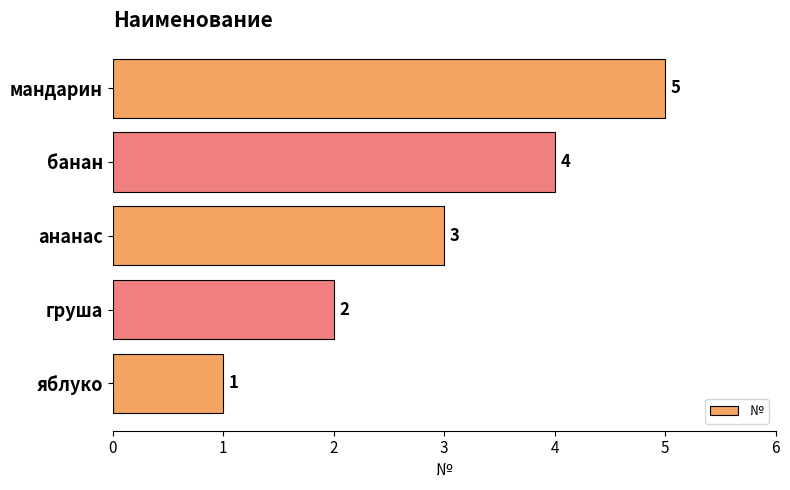

List the labels in order of value, largest first.

мандарин, банан, ананас, груша, яблуко